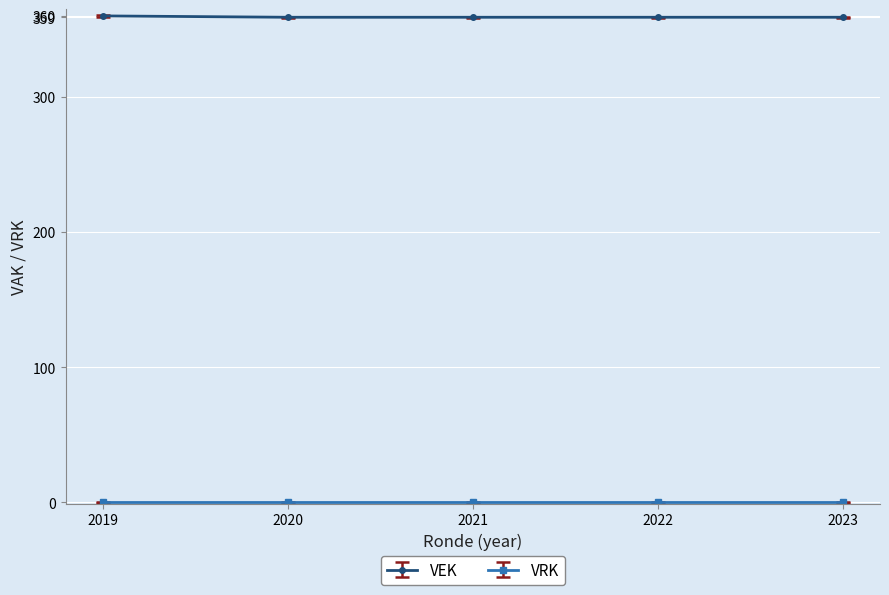

What is the spread (max minus min) of values at 2019?

360